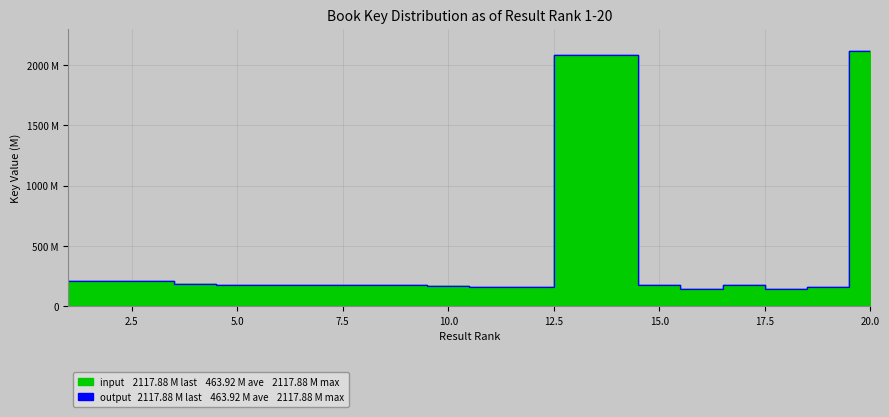

Reading left to right, list all the values displayed in this chart.

input: 1=213.2	2=213.2	3=206.2	4=183.9	5=177.6	6=175.7	7=175.7	8=175.7	9=175.2	10=171.1	11=163.5	12=158.0	13=2085.8	14=2085.8	15=177.4	16=141.0	17=177.4	18=141.0	19=163.0	20=2117.9
output: 1=213.2	2=213.2	3=206.2	4=183.9	5=177.6	6=175.7	7=175.7	8=175.7	9=175.2	10=171.1	11=163.5	12=158.0	13=2085.8	14=2085.8	15=177.4	16=141.0	17=177.4	18=141.0	19=163.0	20=2117.9